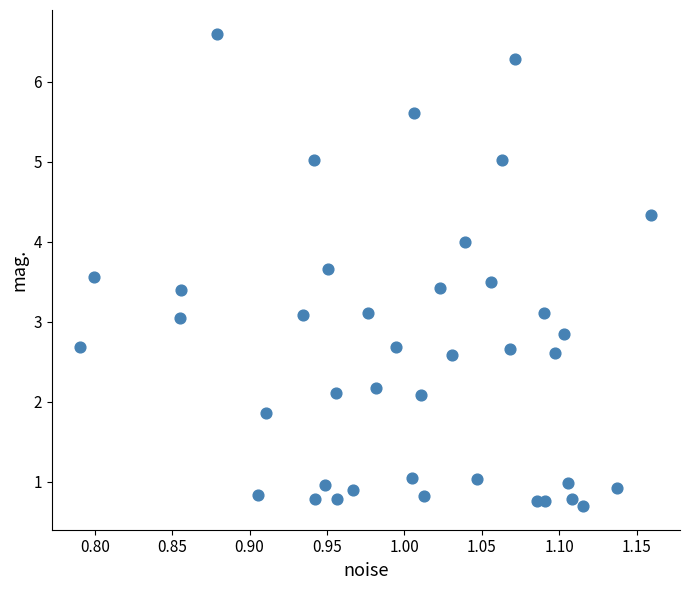

What is the range of Y values (max minus min)?

5.9